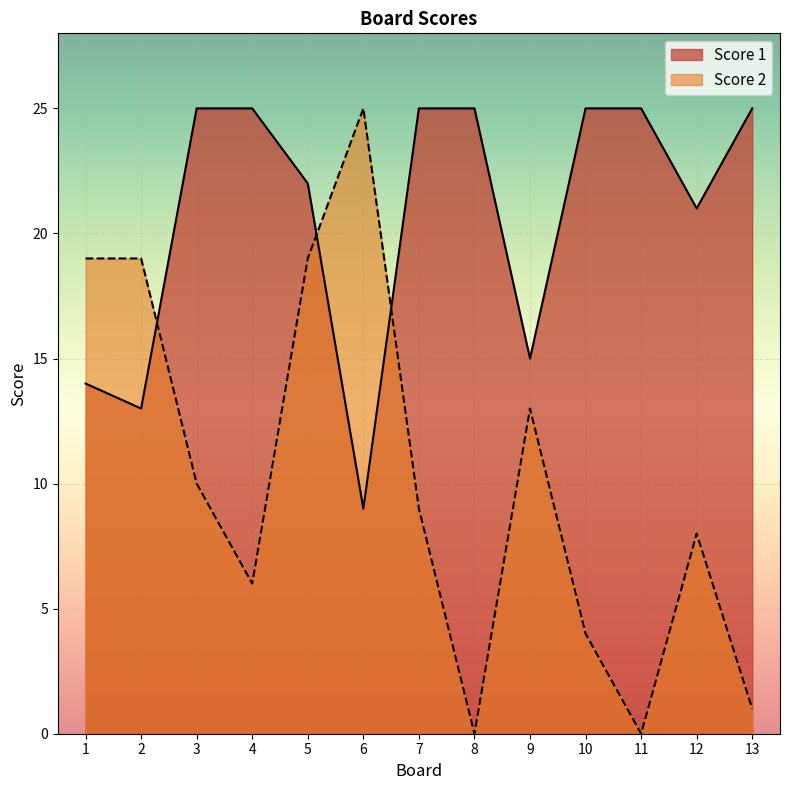

How many interior local peaks does the Score 2 series have?

3